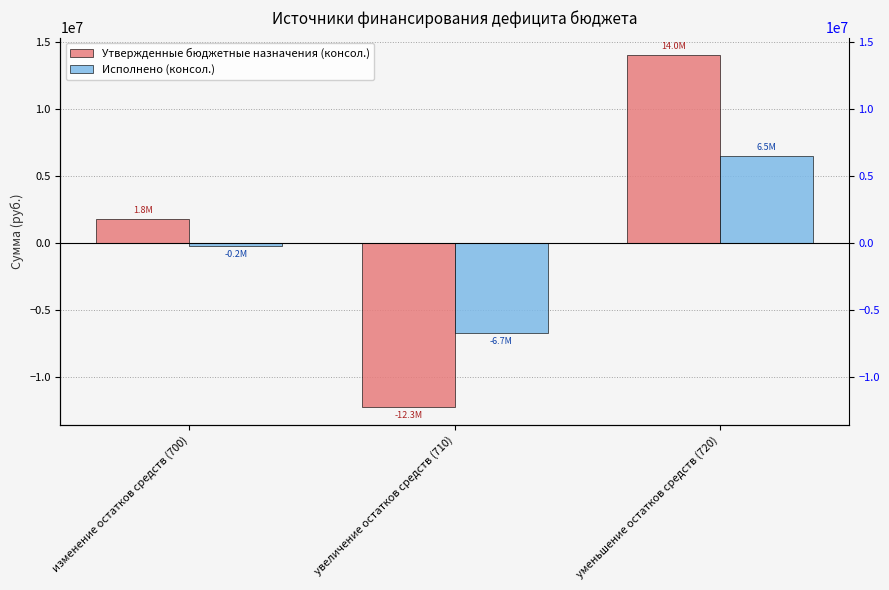

At which label is Утвержденные бюджетные назначения (консол.) closest to 881085?

изменение остатков средств (700)